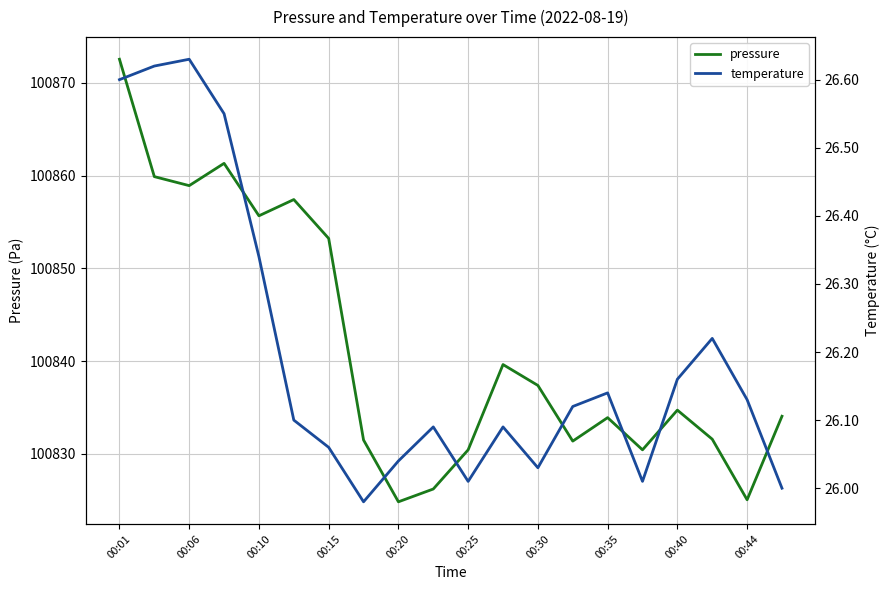

What is the highest value of the pressure series?

100872.5